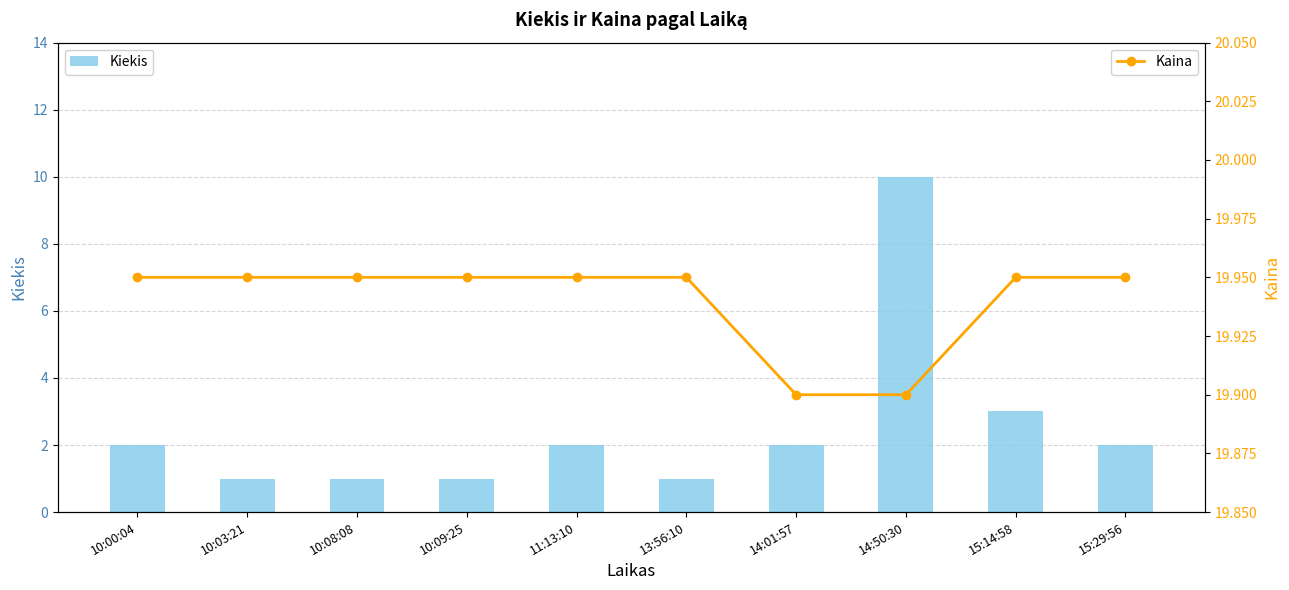

What is the sum of the Kiekis values at 10:09:25 and 10:00:04?

3